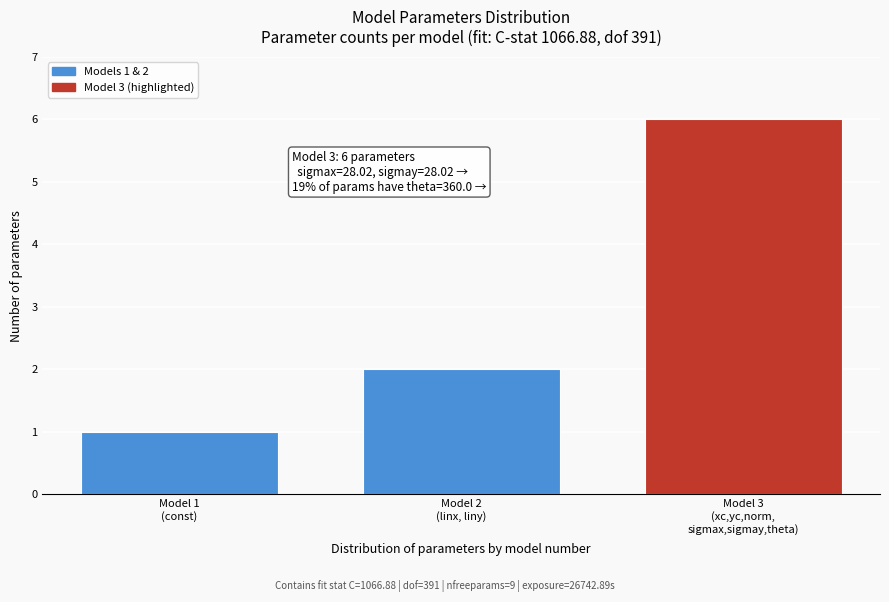

Reading right to left, extract all data points from this chart.

6	2	1